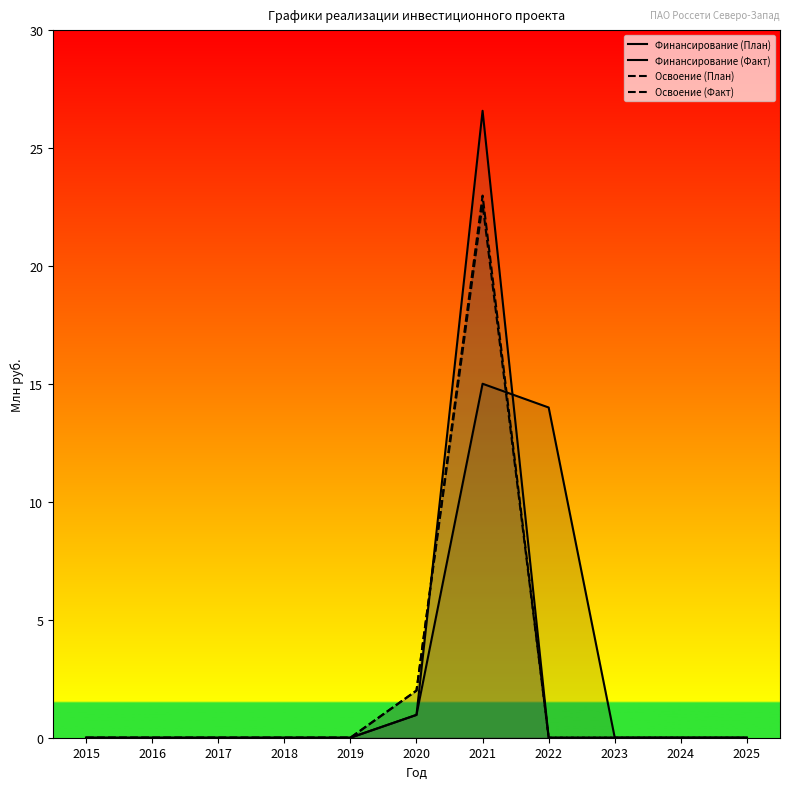

Reading left to right, transcribe all the data shown in this chart.

Финансирование (План): 0.0	0.0	0.0	0.0	0.0	1.0	15.0	14.0	0.0	0.0	0.0
Финансирование (Факт): 0.0	0.0	0.0	0.0	0.0	1.0	26.6	0.0	0.0	0.0	0.0
Освоение (План): 0.0	0.0	0.0	0.0	0.0	2.0	23.0	0.0	0.0	0.0	0.0
Освоение (Факт): 0.0	0.0	0.0	0.0	0.0	2.0	22.6	0.0	0.0	0.0	0.0